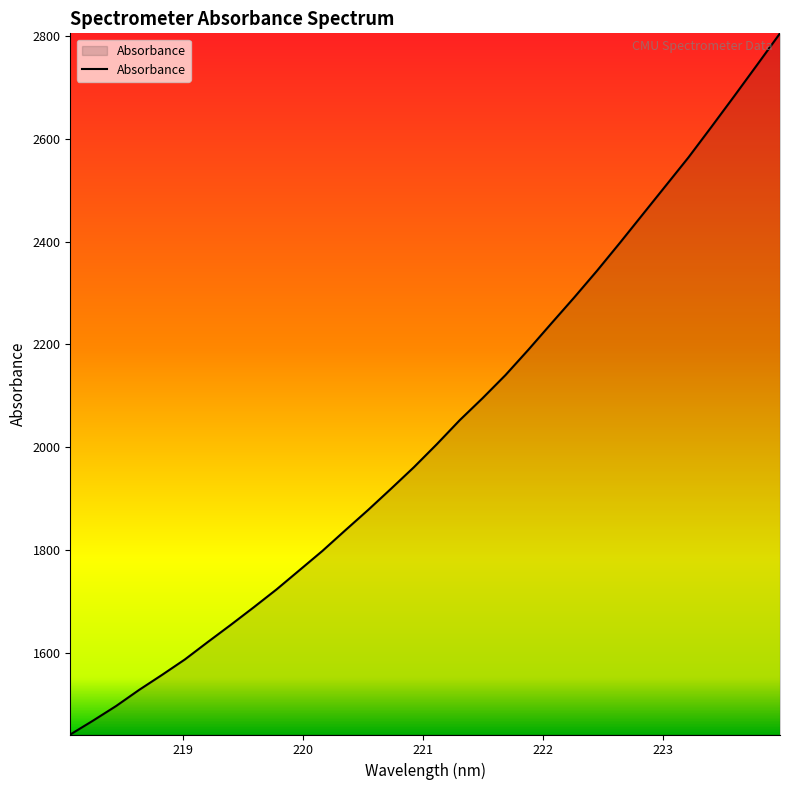

What is the difference between the maximum and minimum values?

1363.9